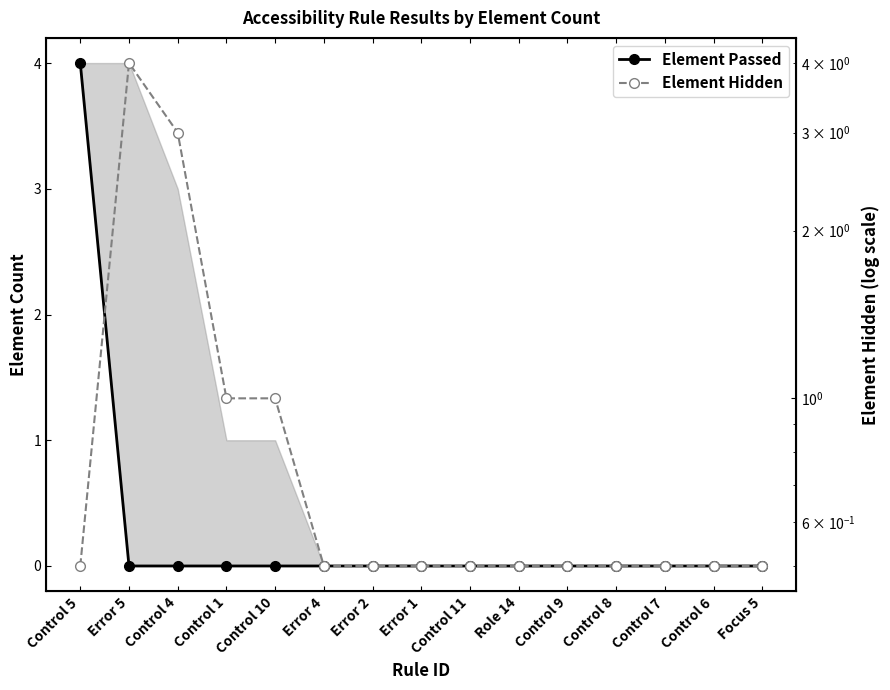

What is the sum of the Element Hidden values at Control 10 and Control 4?

4.0